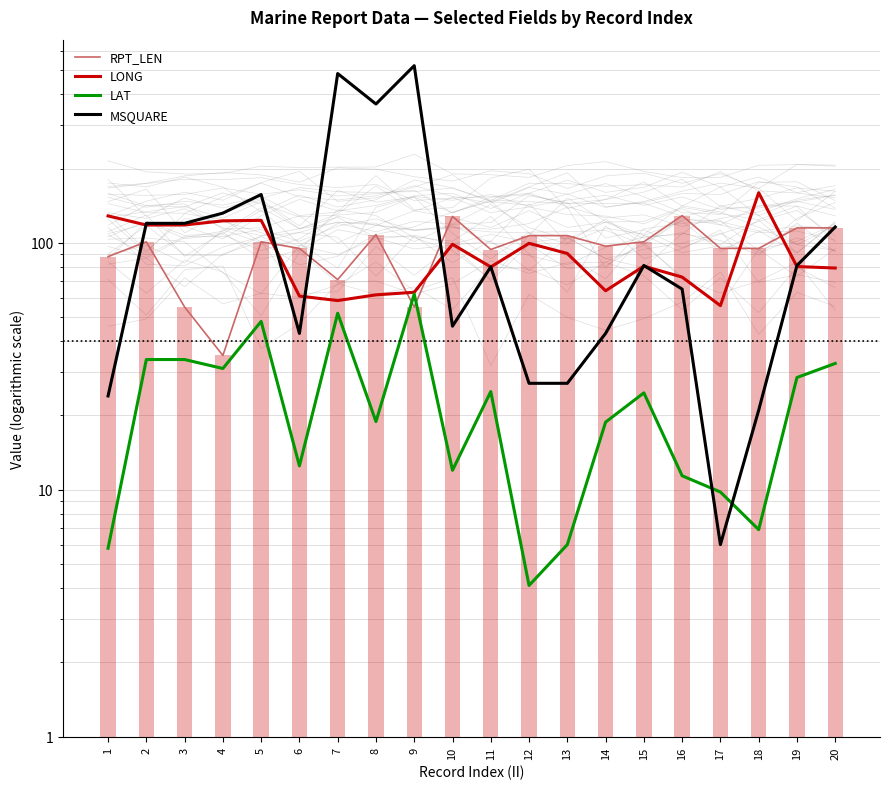

Where is LAT nearest to the value 33?

20